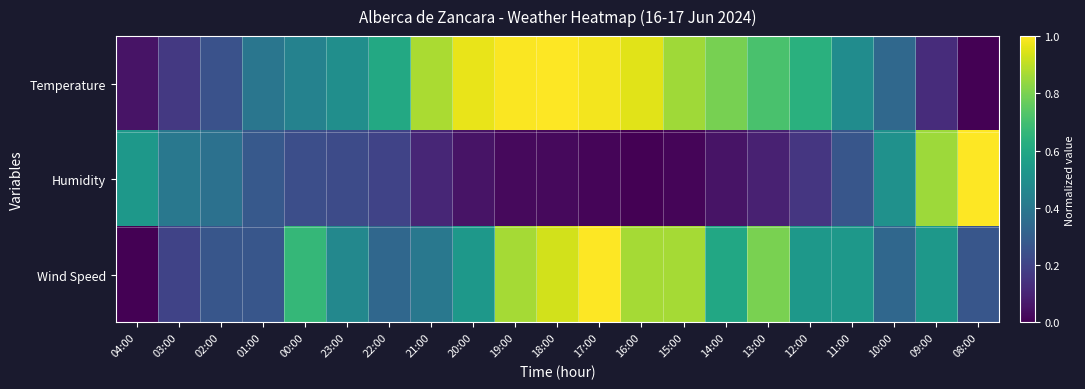

What is the total value across all series at 16:00?

1.8